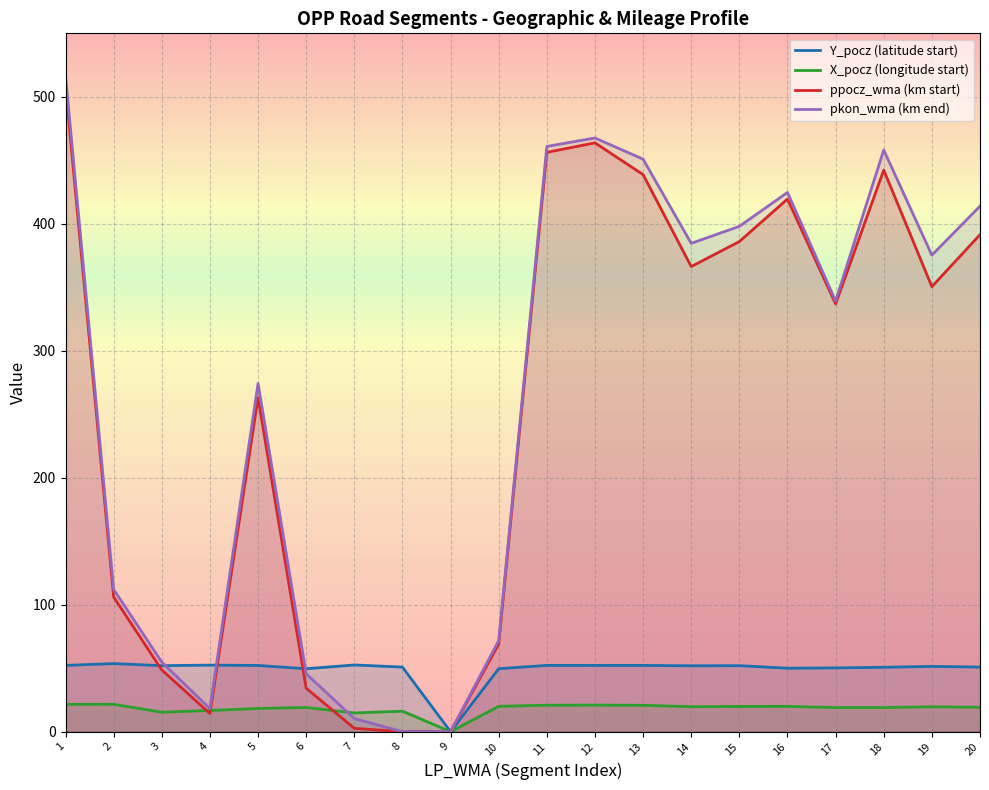

The pkon_wma (km end) series shows 665.2 at 15. True or false?

False